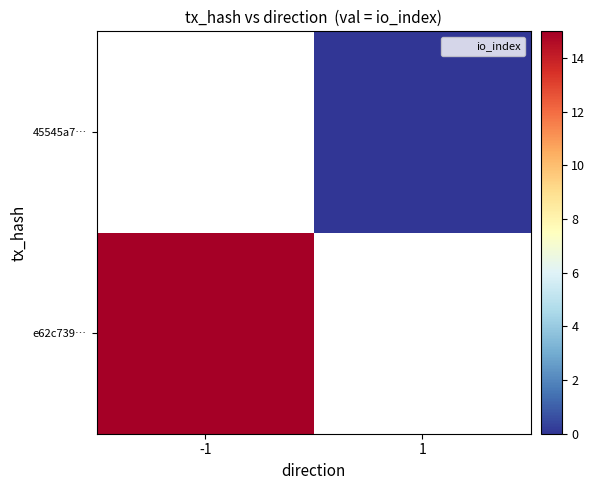

Is it true that e62c739… equals 15.0 at -1?

True